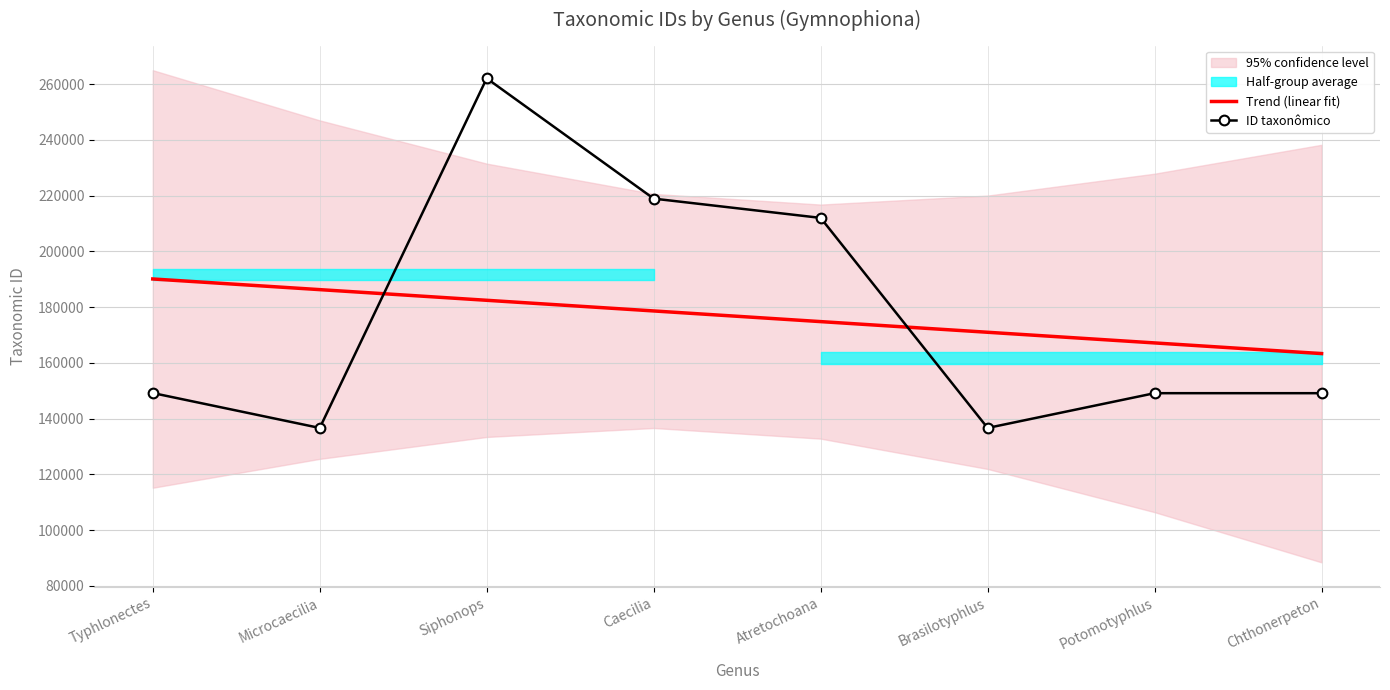

What is the maximum value shown in the chart?

262084.0